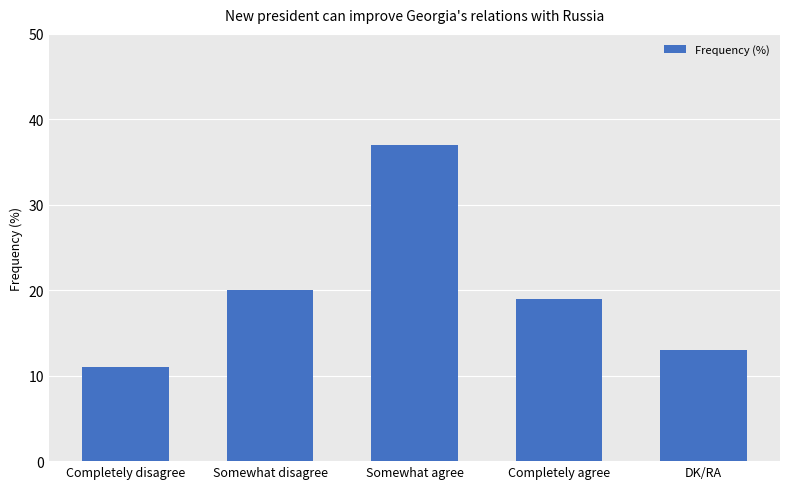

Reading left to right, list all the values displayed in this chart.

Completely disagree=11	Somewhat disagree=20	Somewhat agree=37	Completely agree=19	DK/RA=13